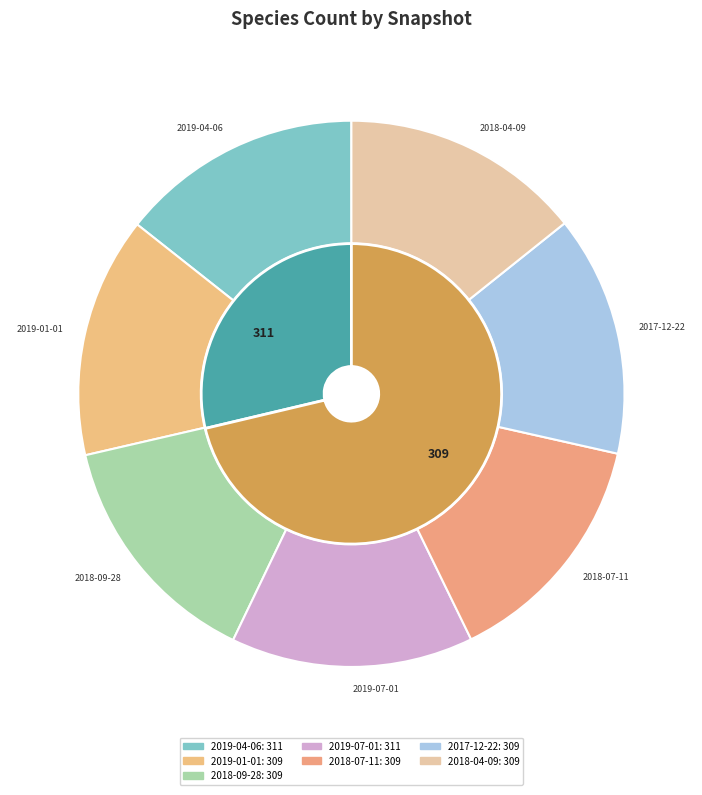

What is the ratio of the value at 2019-04-06 to the value at 2019-01-01?

1.0